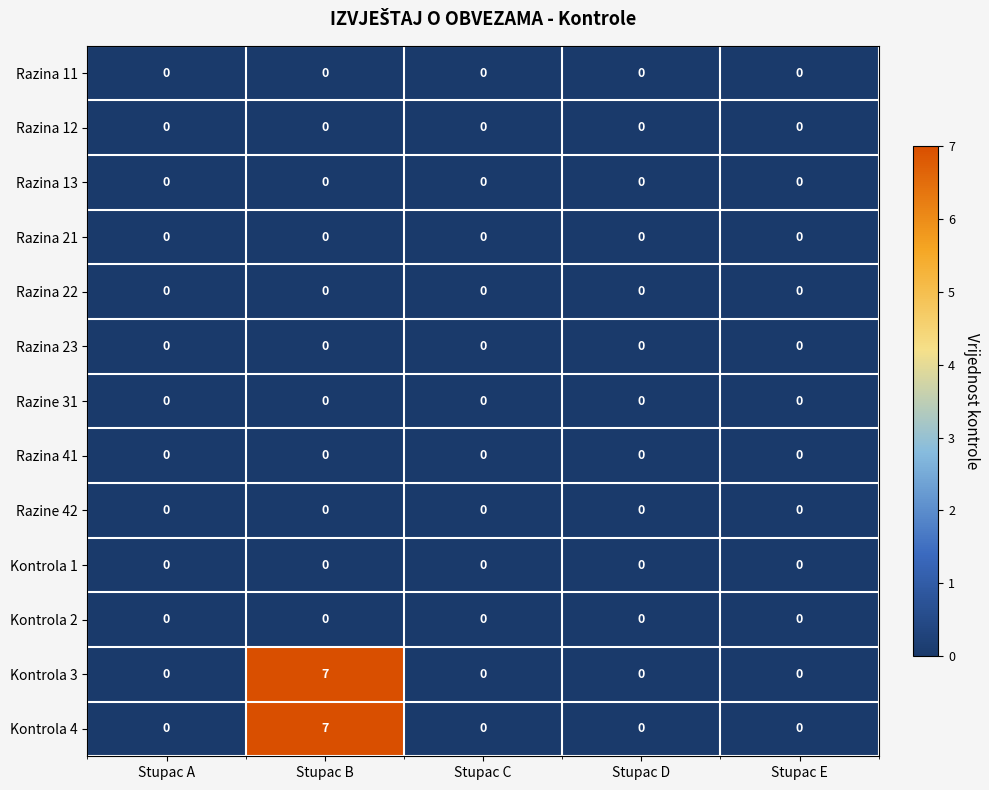

Is it true that Kontrola 4 equals 7 at Stupac B?

True